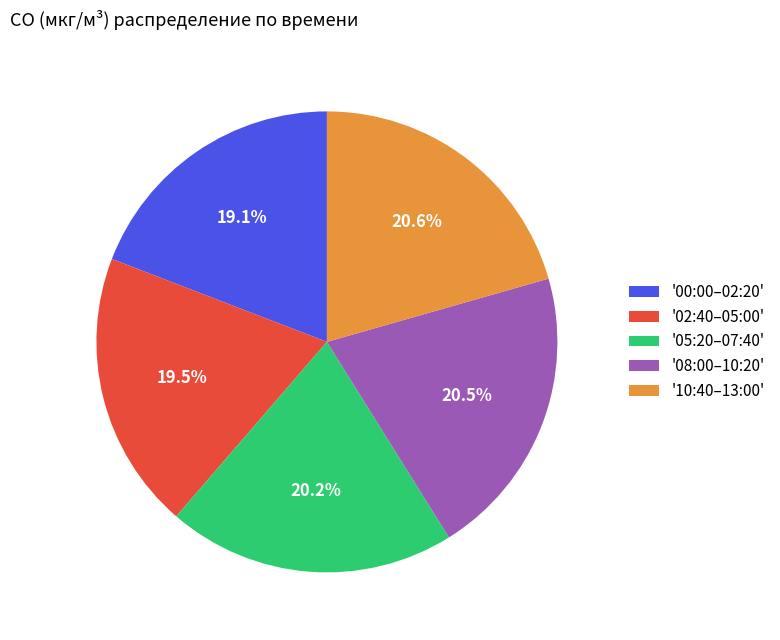

What is the ratio of the value at '08:00–10:20' to the value at '10:40–13:00'?

1.0